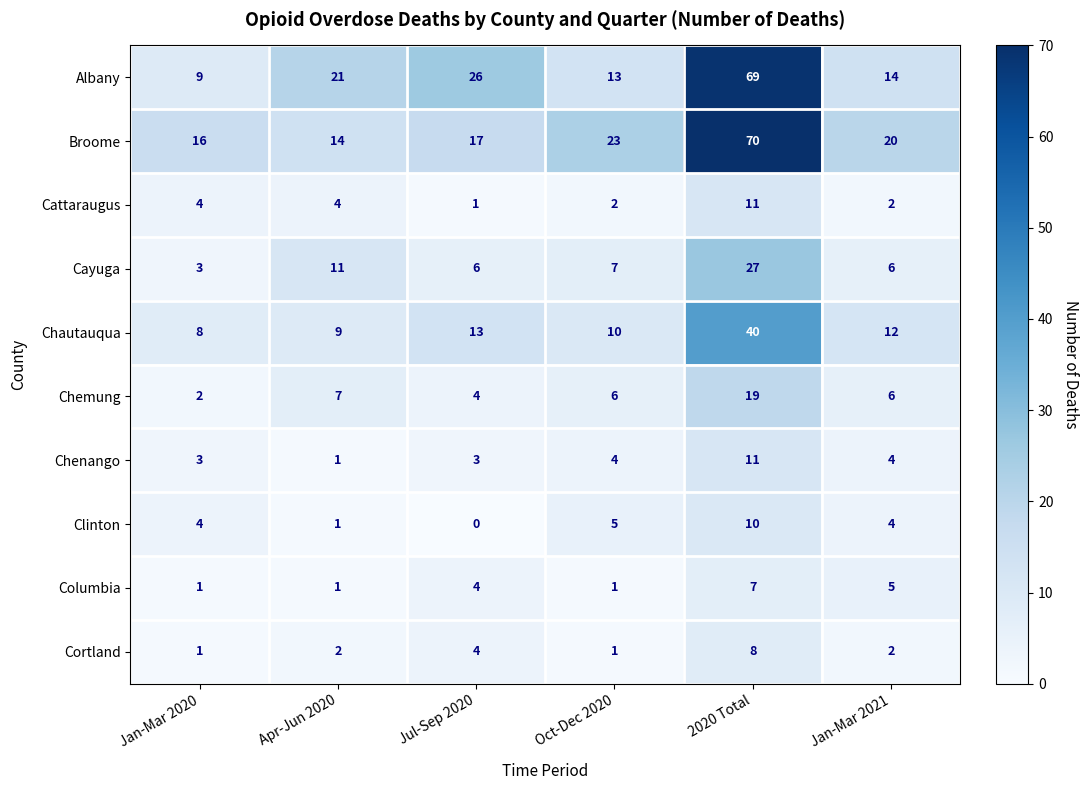

At how many categories does at least one series exceed 49?

1